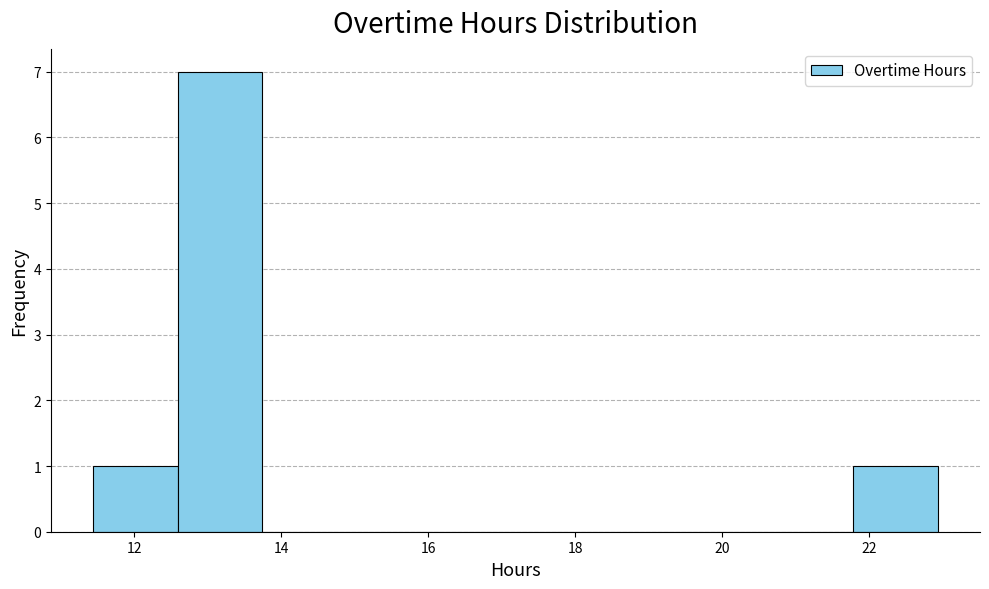

Reading left to right, list every bar in this chart as the range it spans on the x-axis followed by its height. Neither the bar edges nor the heights are printed on the chart, so give them approximately, as read against the axes.

11.4 to 12.6: 1
12.6 to 13.8: 7
13.8 to 14.8: 0
14.8 to 16.0: 0
16.0 to 17.2: 0
17.2 to 18.4: 0
18.4 to 19.4: 0
19.4 to 20.6: 0
20.6 to 21.8: 0
21.8 to 23.0: 1